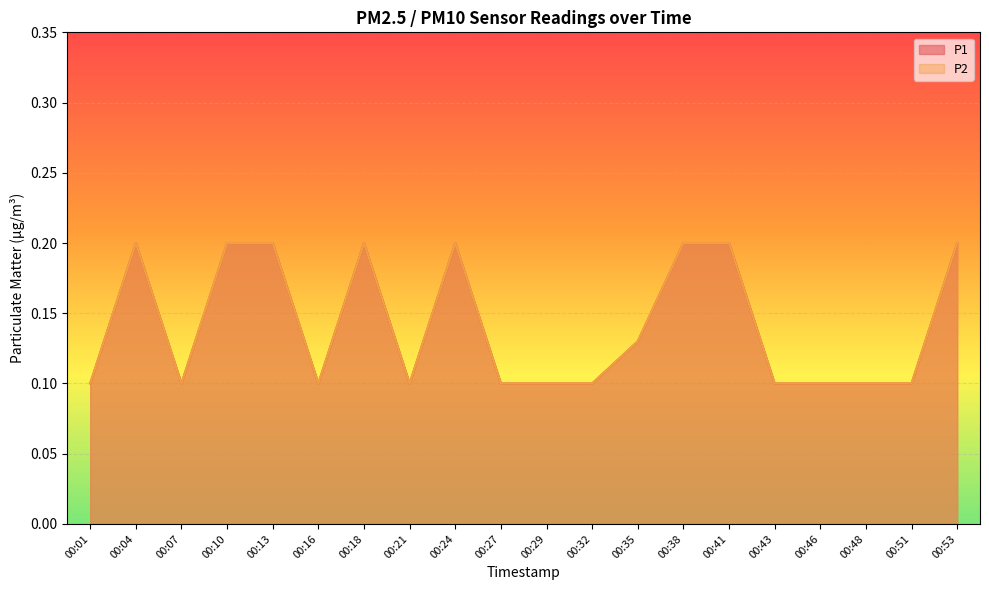

True or false: P1 and P2 cross at least once.

False